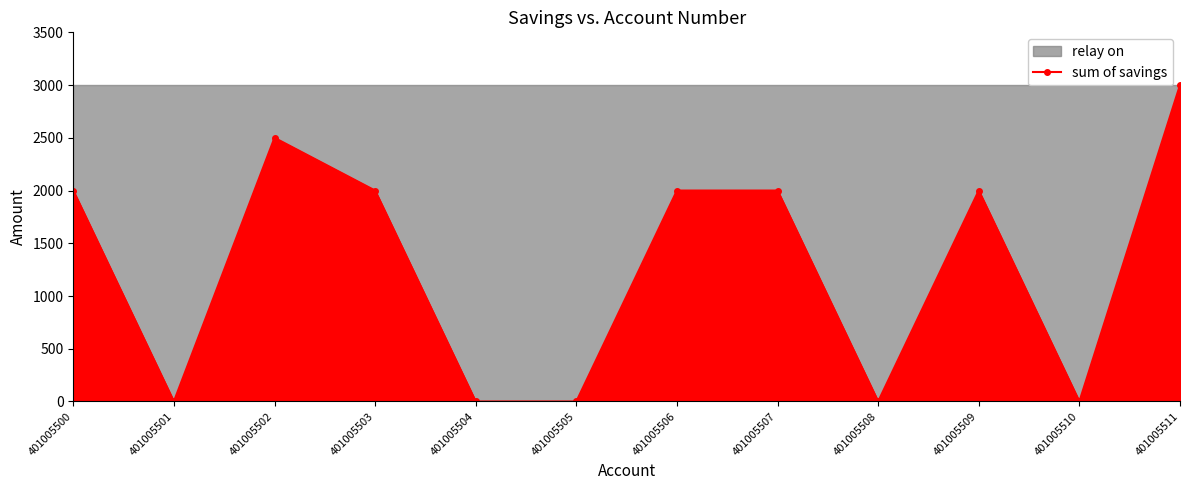

Which category has the highest value across all series?

401005511